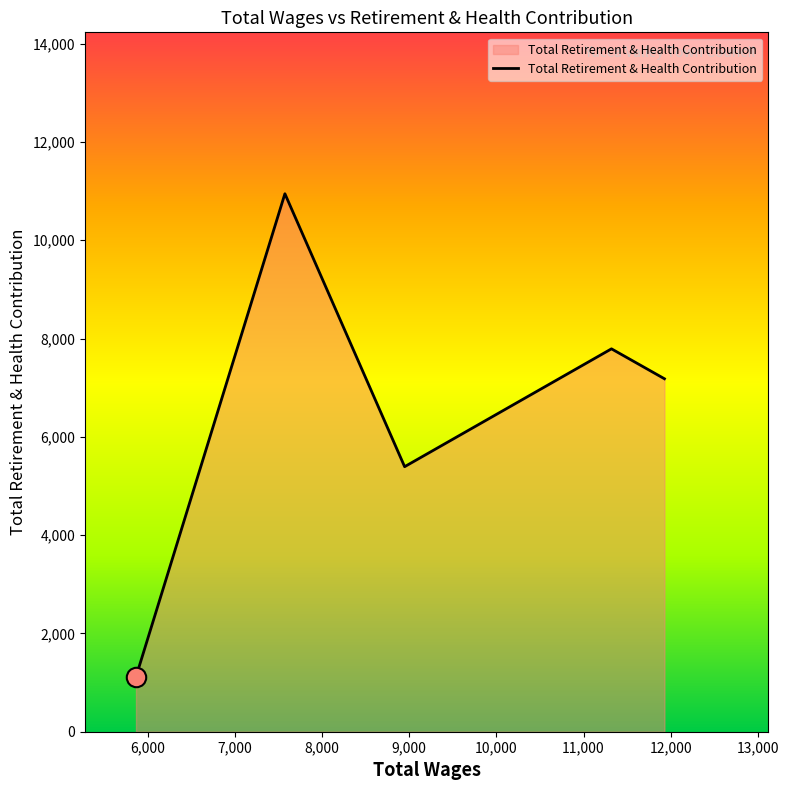

True or false: there are more than 0 points higher than both neighbors.

True